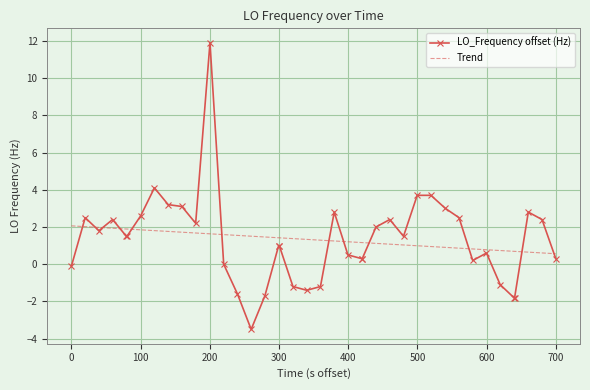

Which series has the widest spread of values?

LO_Frequency offset (Hz)